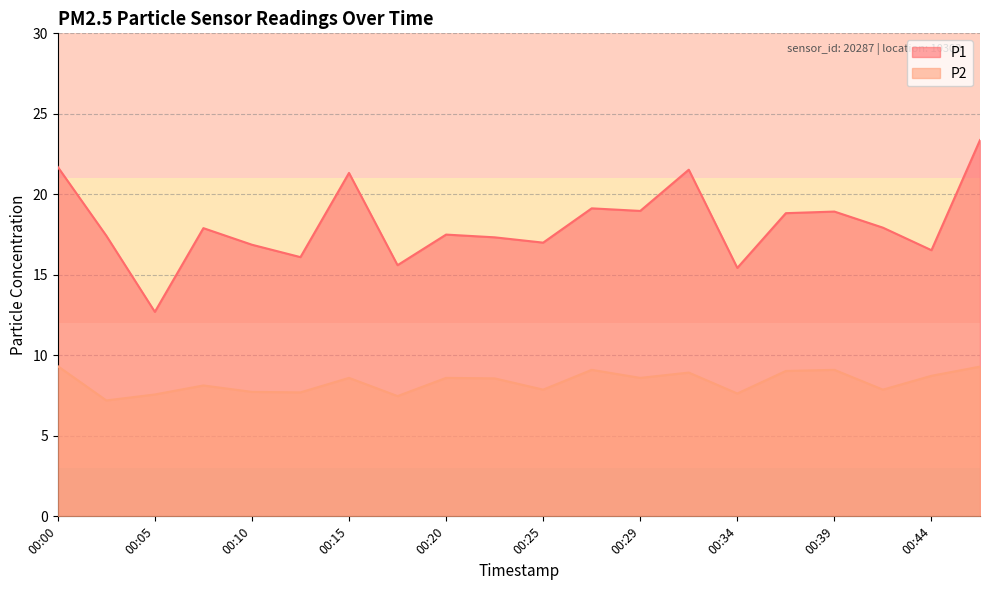

What is the value of the P1 point at the 8th from the left?

15.6